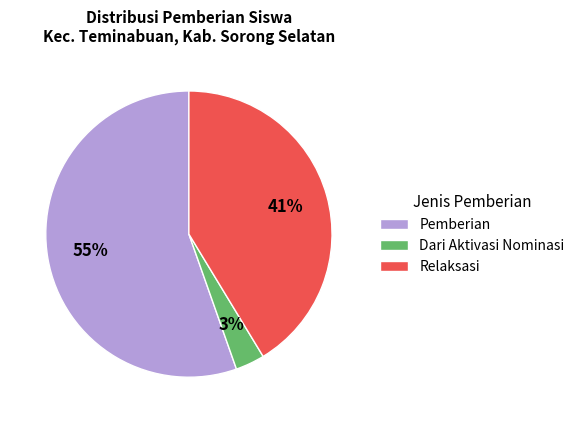

Is Dari Aktivasi Nominasi the majority of the pie?

No